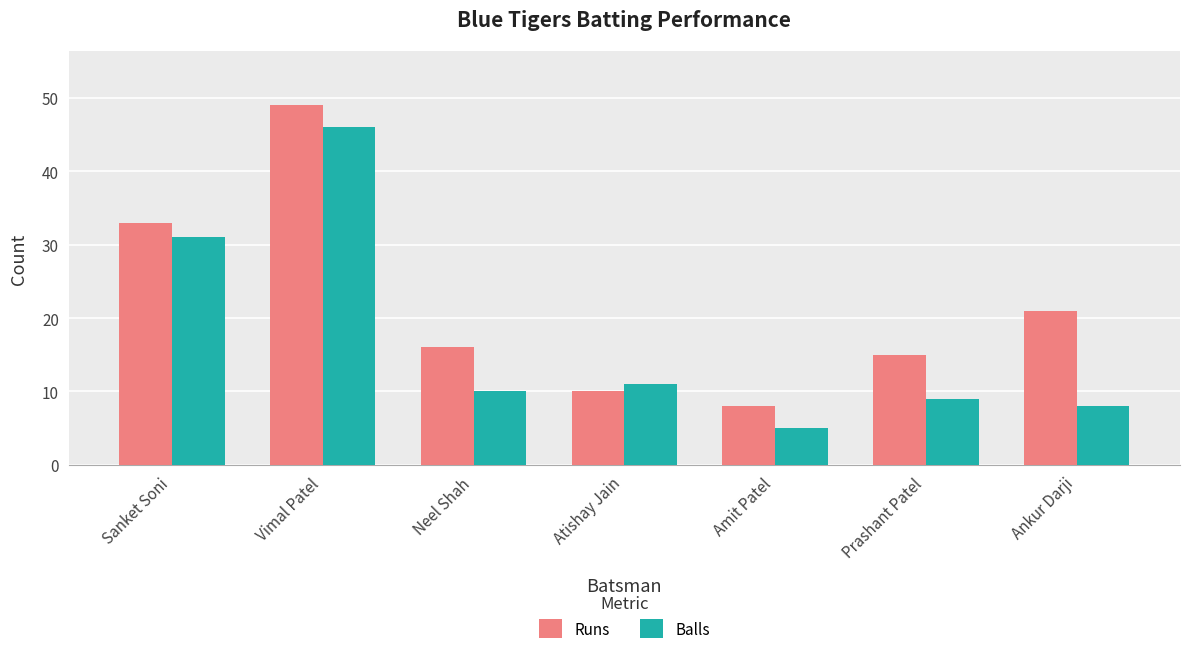

At which category is the sum across all series the highest?

Vimal Patel